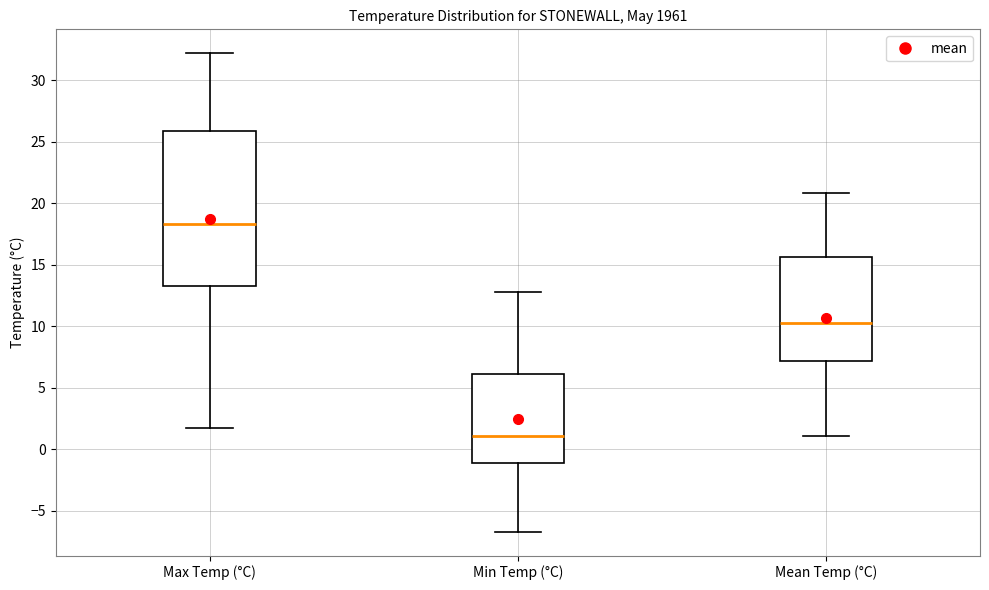

Where is the upper edge of the box for Min Temp (°C) on the y-axis? The values are not printed on the chart, so give them approximately, as read against the axis.

6.0